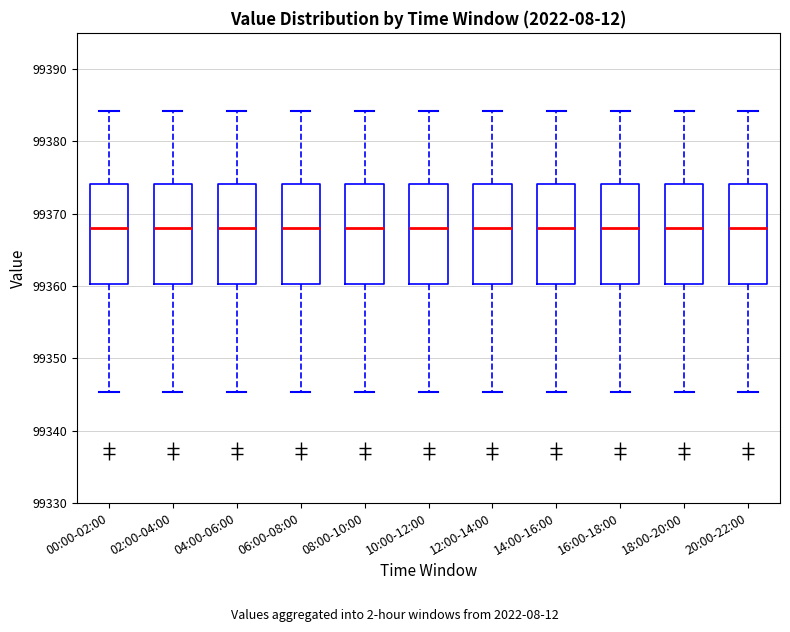

Reading left to right, read every box against the y-axis: the position of its median line, the range the box covers, and the ends of its whiskers. The values are not printed on the chart, so give them approximately, as read against the axis.

00:00-02:00: median 99368, box 99360 to 99374, whiskers 99345 to 99384
02:00-04:00: median 99368, box 99360 to 99374, whiskers 99345 to 99384
04:00-06:00: median 99368, box 99360 to 99374, whiskers 99345 to 99384
06:00-08:00: median 99368, box 99360 to 99374, whiskers 99345 to 99384
08:00-10:00: median 99368, box 99360 to 99374, whiskers 99345 to 99384
10:00-12:00: median 99368, box 99360 to 99374, whiskers 99345 to 99384
12:00-14:00: median 99368, box 99360 to 99374, whiskers 99345 to 99384
14:00-16:00: median 99368, box 99360 to 99374, whiskers 99345 to 99384
16:00-18:00: median 99368, box 99360 to 99374, whiskers 99345 to 99384
18:00-20:00: median 99368, box 99360 to 99374, whiskers 99345 to 99384
20:00-22:00: median 99368, box 99360 to 99374, whiskers 99345 to 99384